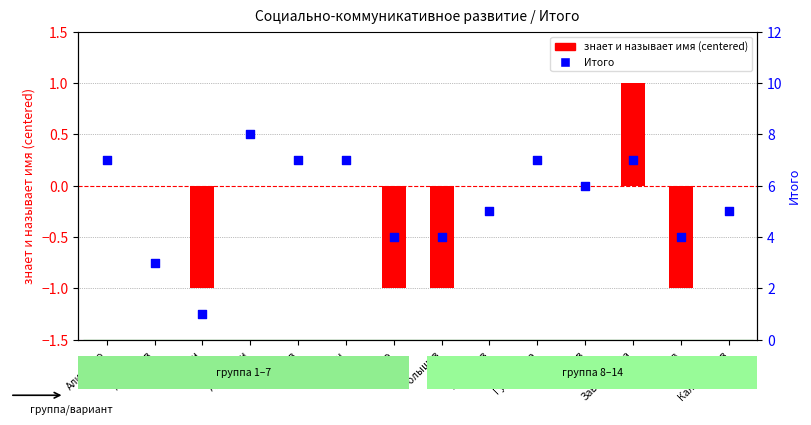

What are all the series names shown in the legend?

знает и называет имя (centered), Итого